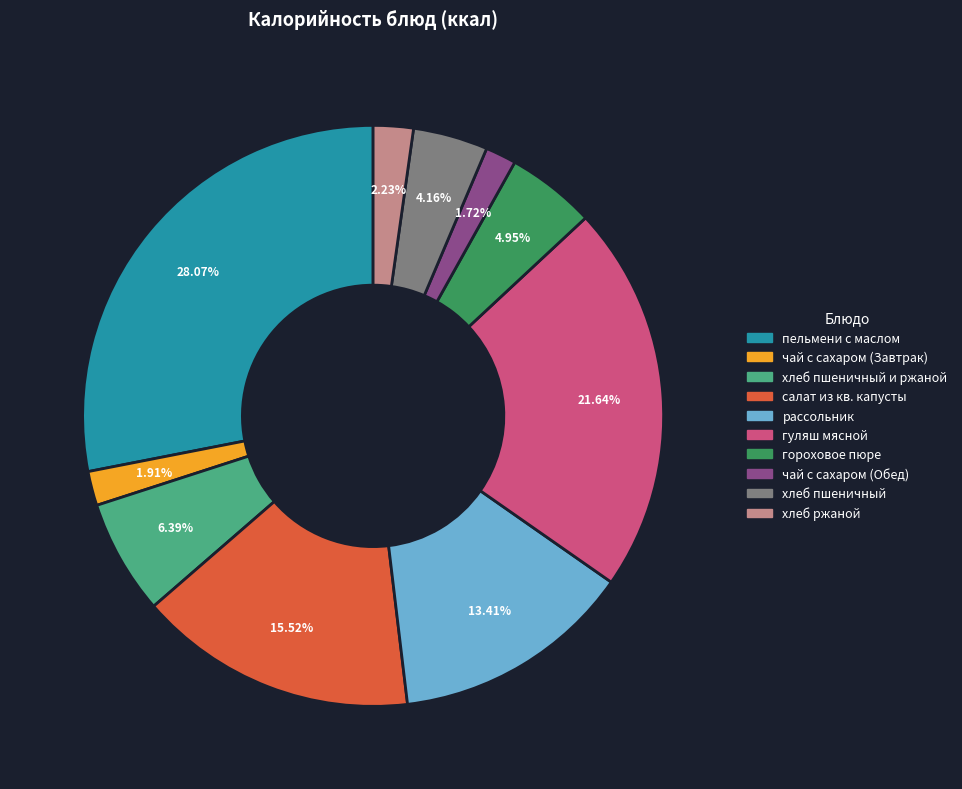

Is there any slice that represents more than half of the pie?

No